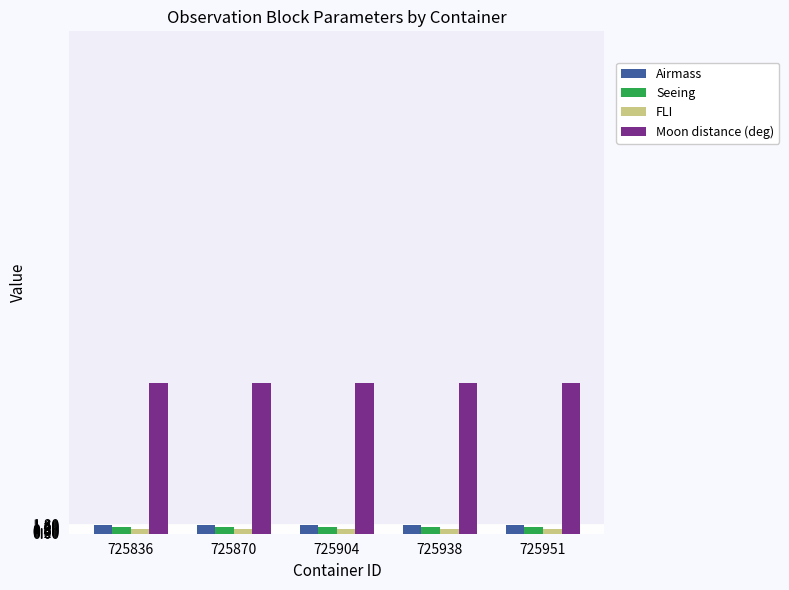

How many distinct data groups are displayed?

4